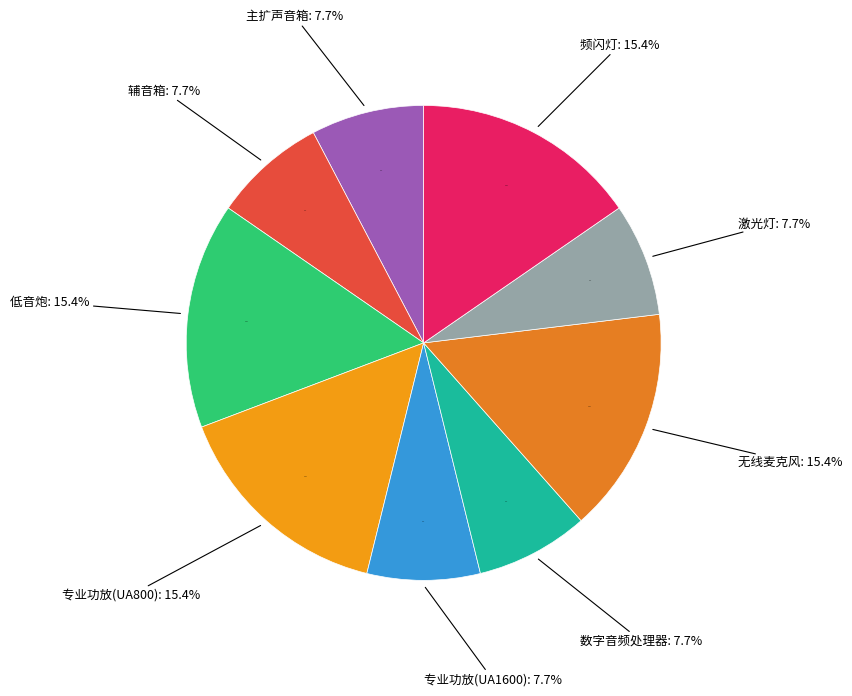

Rank the categories by value from highest to lowest.

低音炮, 专业功放(UA800), 无线麦克风, 频闪灯, 主扩声音箱, 辅音箱, 专业功放(UA1600), 数字音频处理器, 激光灯